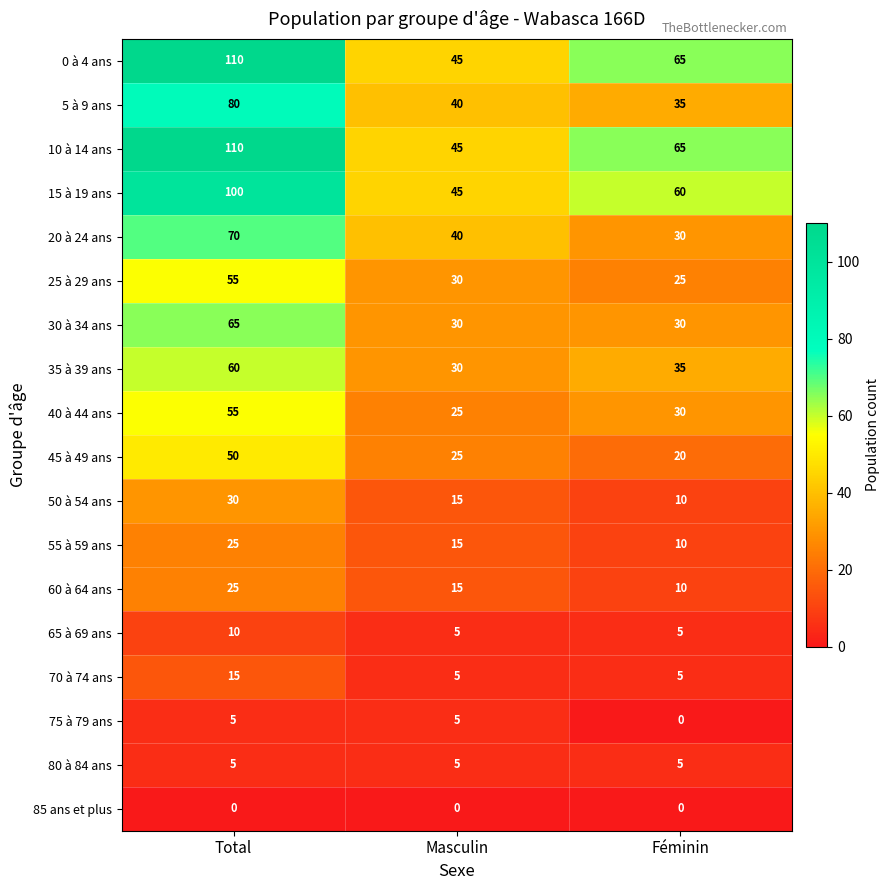

What is the total value across all series at Masculin?

420